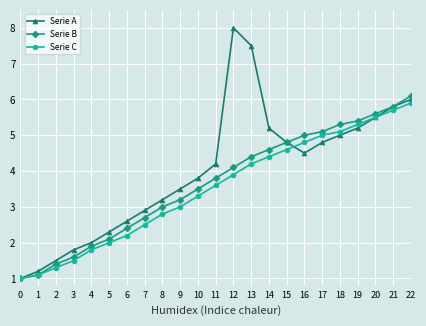

Reading left to right, list all the values displayed in this chart.

Serie A: 0=1.0	1=1.2	2=1.5	3=1.8	4=2.0	5=2.3	6=2.6	7=2.9	8=3.2	9=3.5	10=3.8	11=4.2	12=8.0	13=7.5	14=5.2	15=4.8	16=4.5	17=4.8	18=5.0	19=5.2	20=5.5	21=5.8	22=6.0
Serie B: 0=1.0	1=1.1	2=1.4	3=1.6	4=1.9	5=2.1	6=2.4	7=2.7	8=3.0	9=3.2	10=3.5	11=3.8	12=4.1	13=4.4	14=4.6	15=4.8	16=5.0	17=5.1	18=5.3	19=5.4	20=5.6	21=5.8	22=6.1
Serie C: 0=1.0	1=1.1	2=1.3	3=1.5	4=1.8	5=2.0	6=2.2	7=2.5	8=2.8	9=3.0	10=3.3	11=3.6	12=3.9	13=4.2	14=4.4	15=4.6	16=4.8	17=5.0	18=5.1	19=5.3	20=5.5	21=5.7	22=5.9